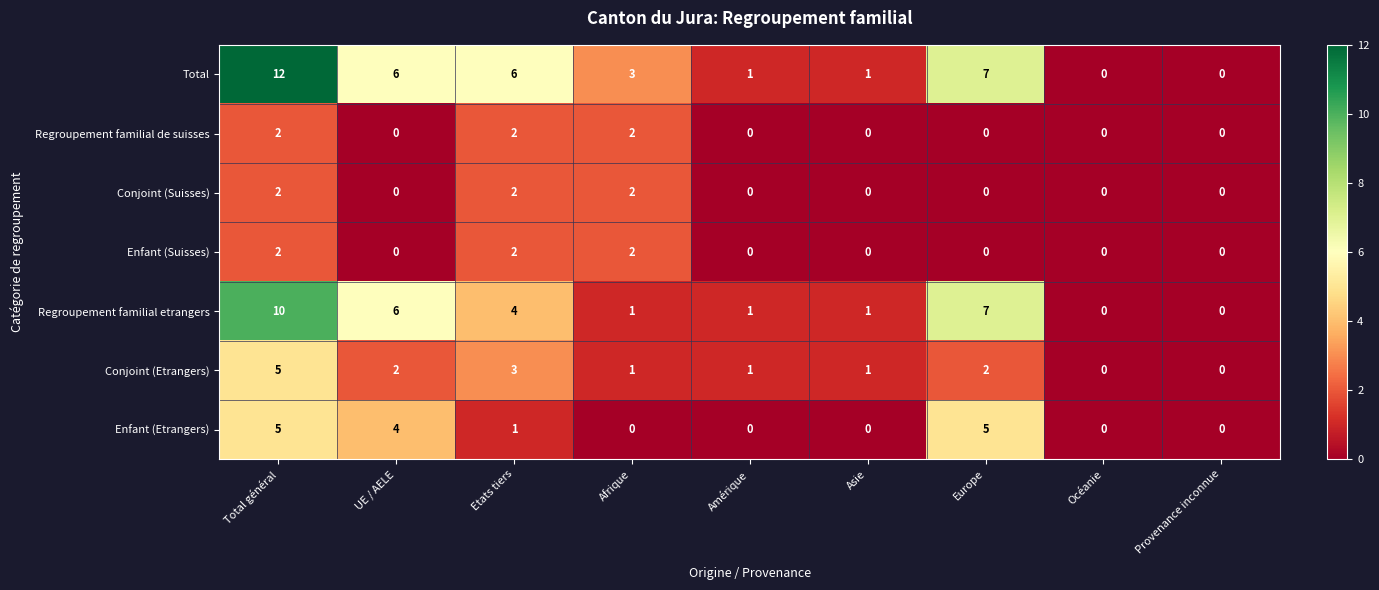

Which series has the widest spread of values?

Total